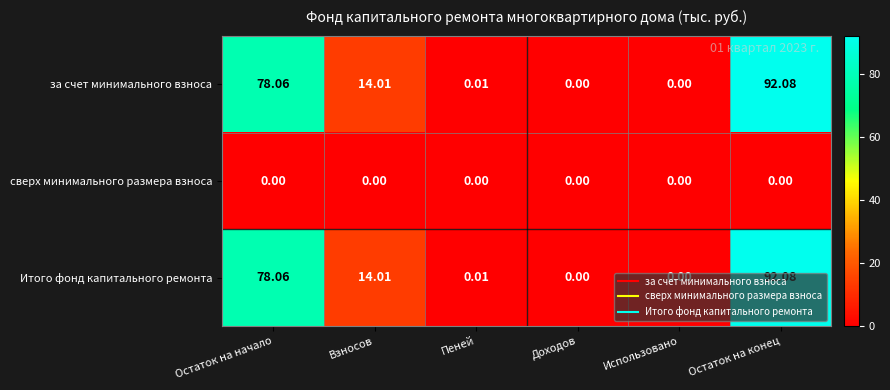

At which label does Итого фонд капитального ремонта reach its peak?

Остаток на конец